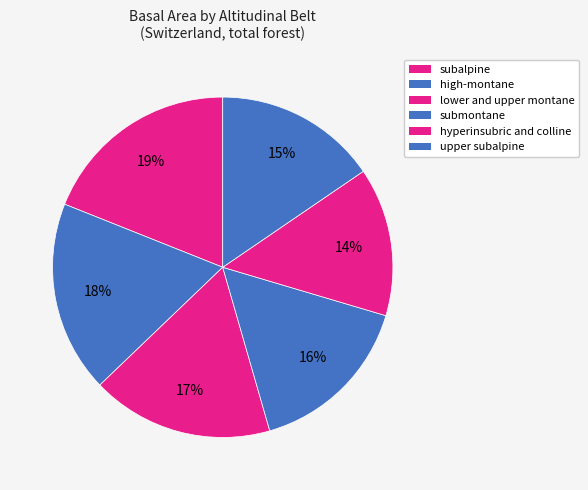

Count the number of slices in the pie.

6